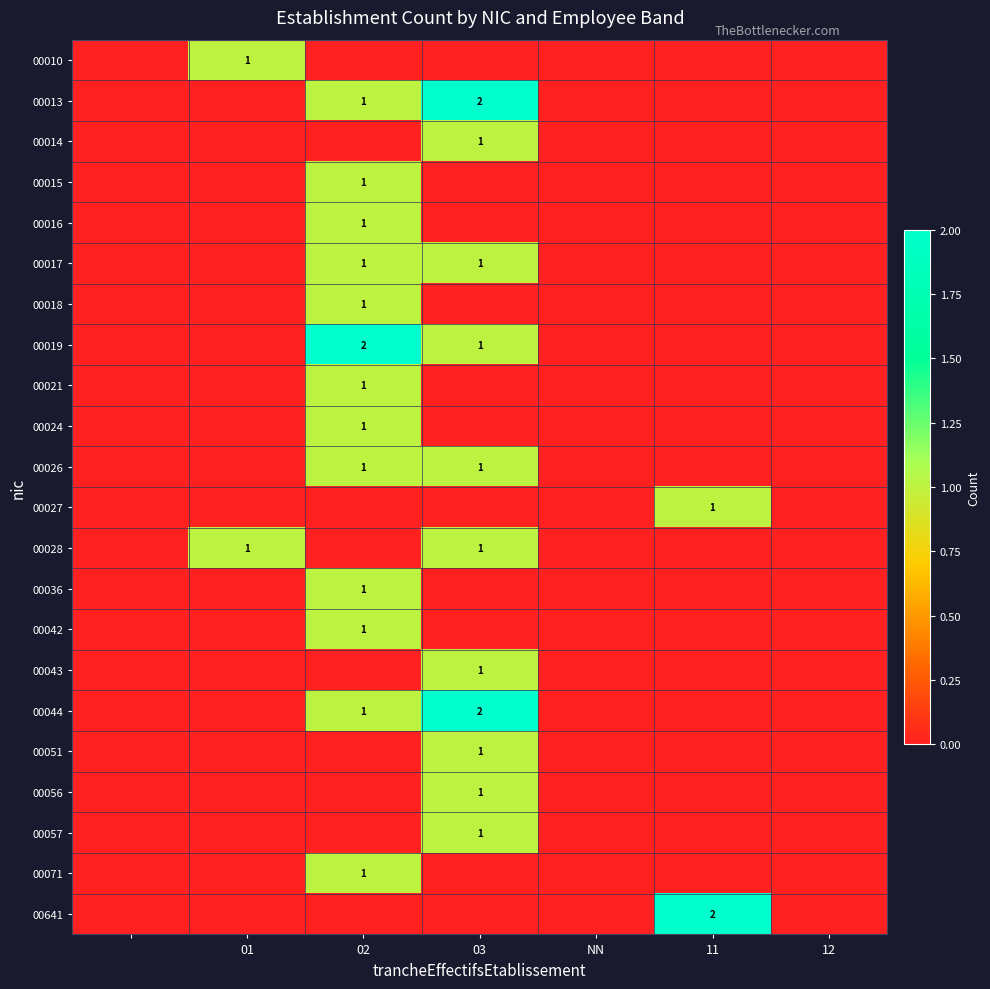

The 00017 series shows 0 at 02. True or false?

False